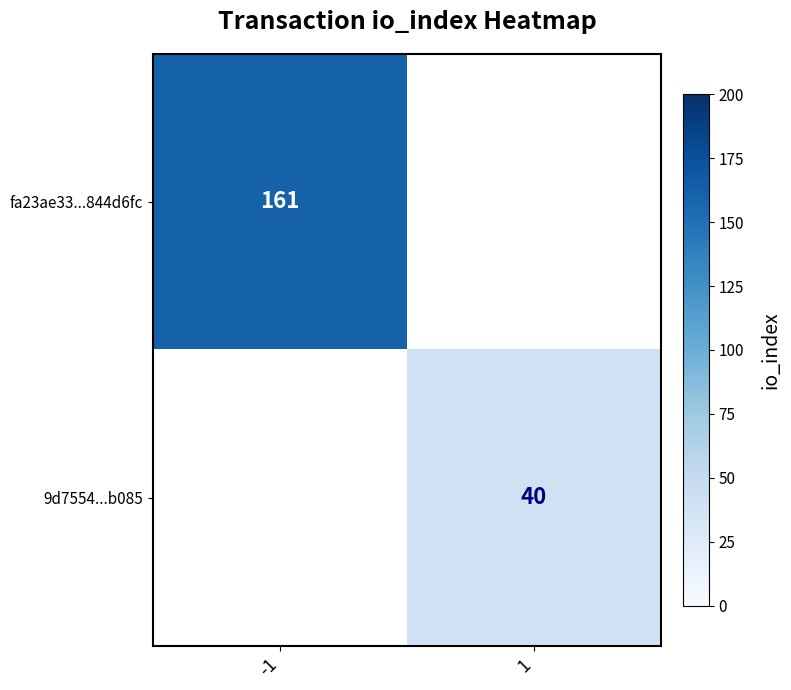

The value of fa23ae33...844d6fc at -1 is 87.6. True or false?

False